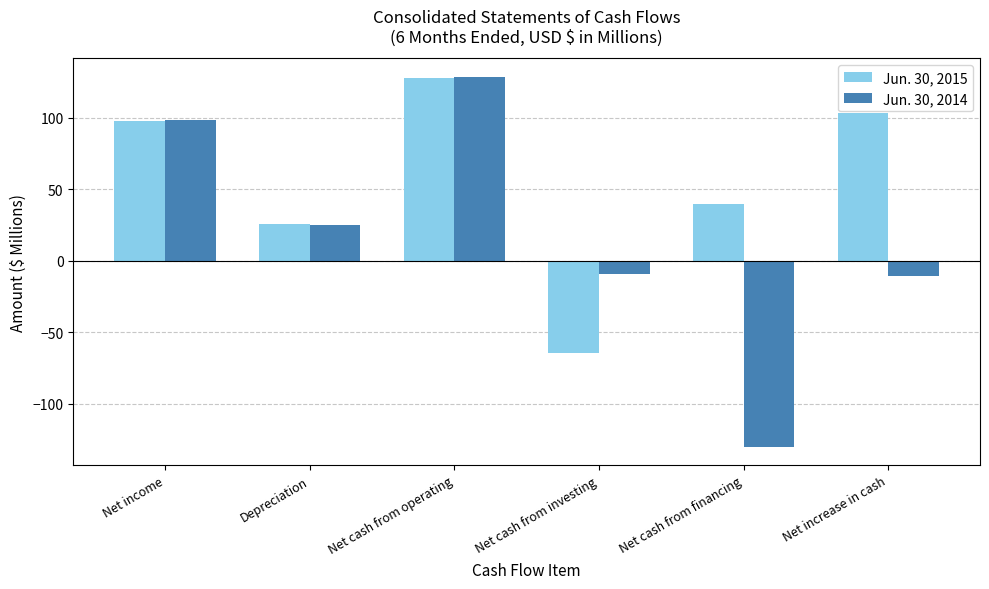

Rank the series by their average value, from highest to lowest.

Jun. 30, 2015, Jun. 30, 2014